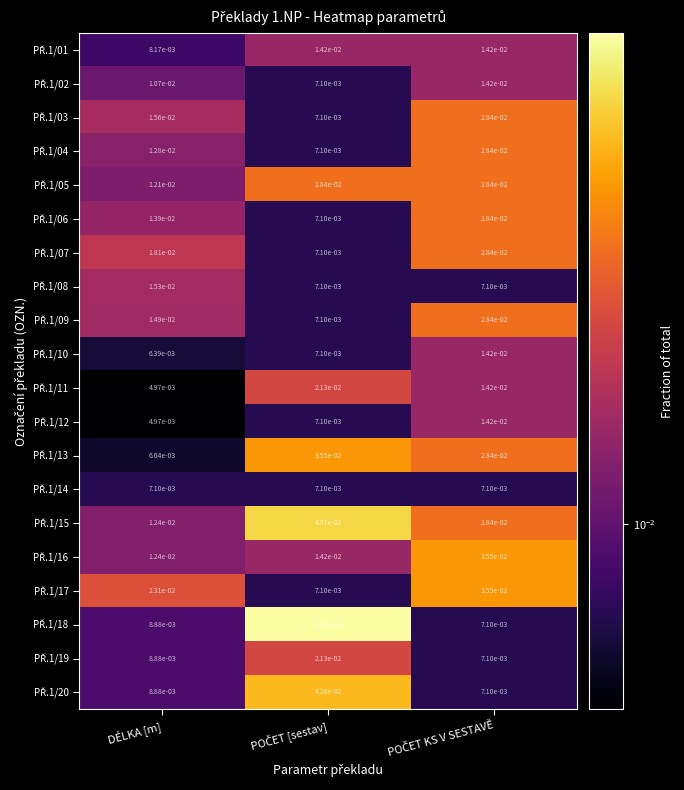

At which category does the chart reach its minimum across all series?

DÉLKA [m]